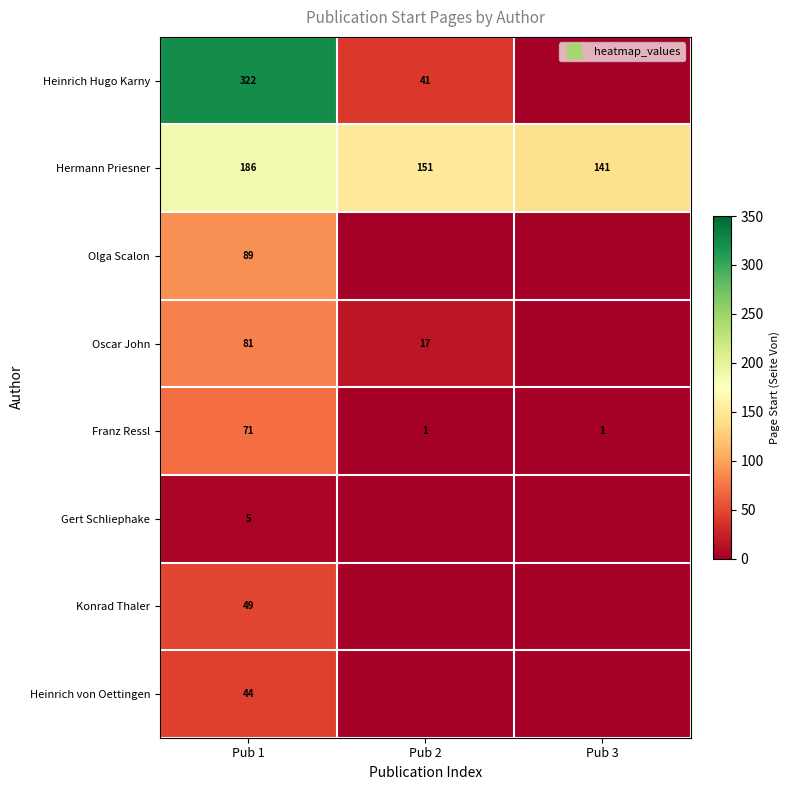

What is the approximate value of Heinrich von Oettingen at Pub 1?

44